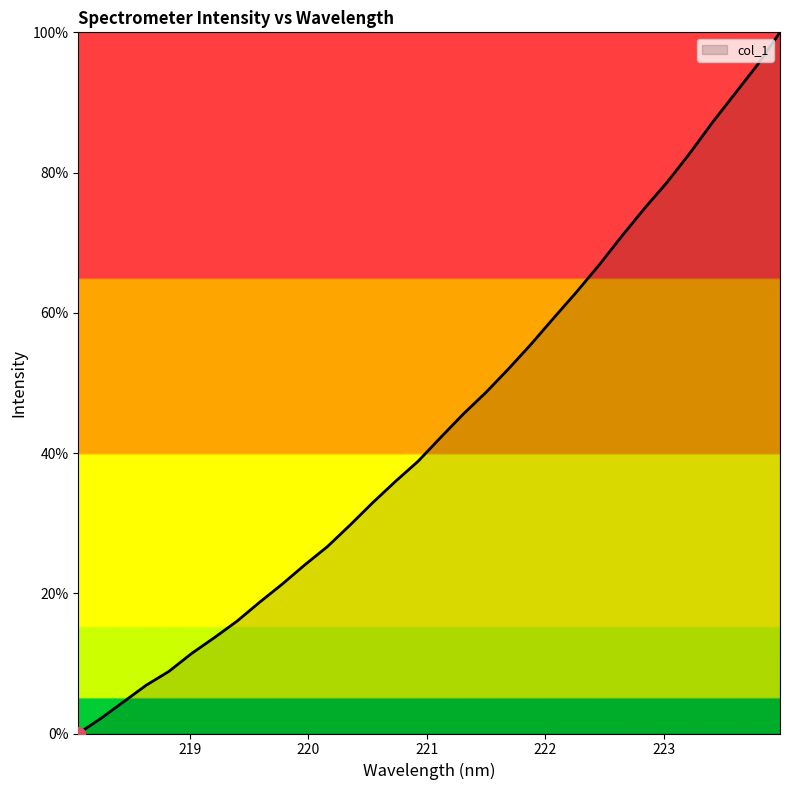

What is the difference between the maximum and minimum values?

100.0